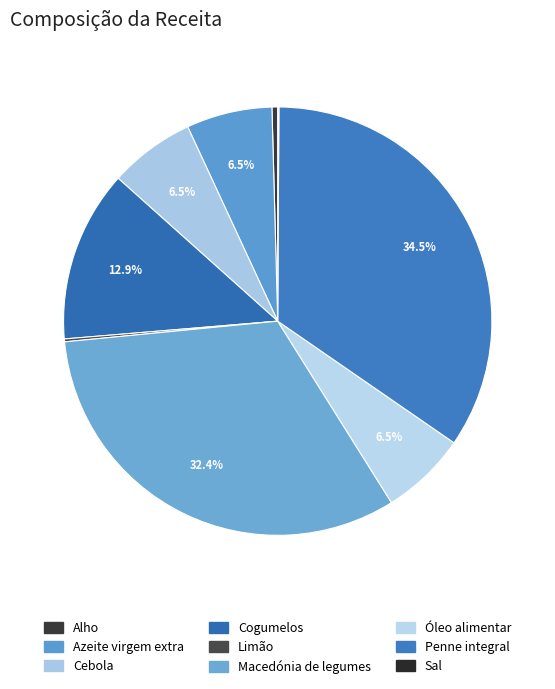

To the nearest percent, what is the average slice percentage?

11%